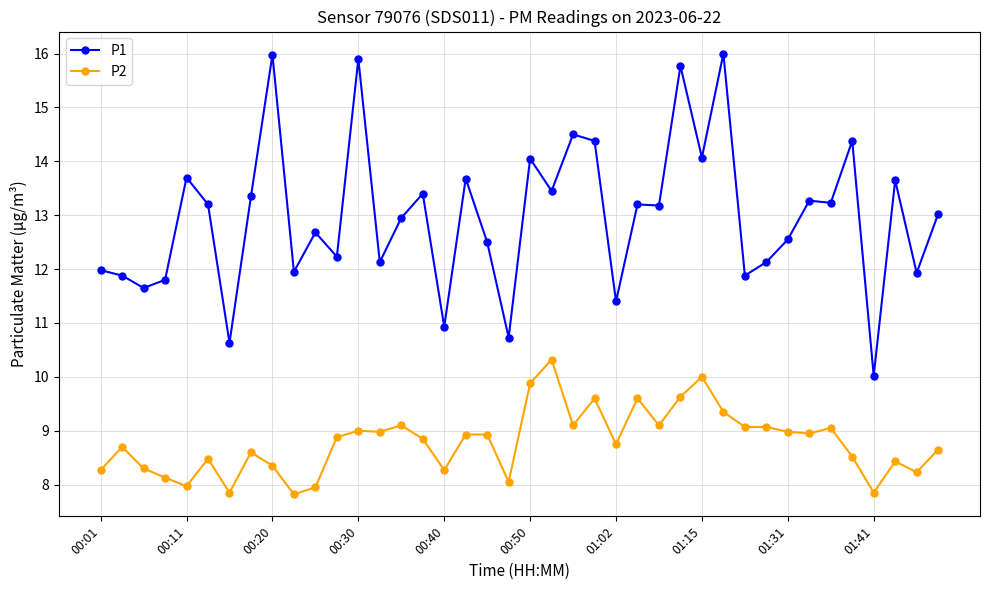

What is the maximum value for P1?

16.0